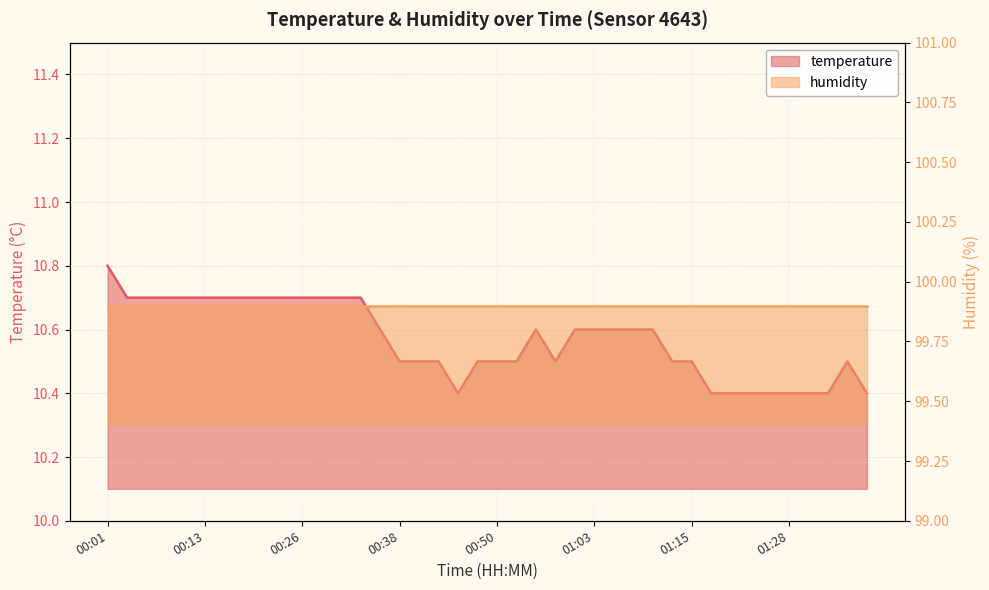

Which has a higher value, 00:23 or 01:33?

00:23